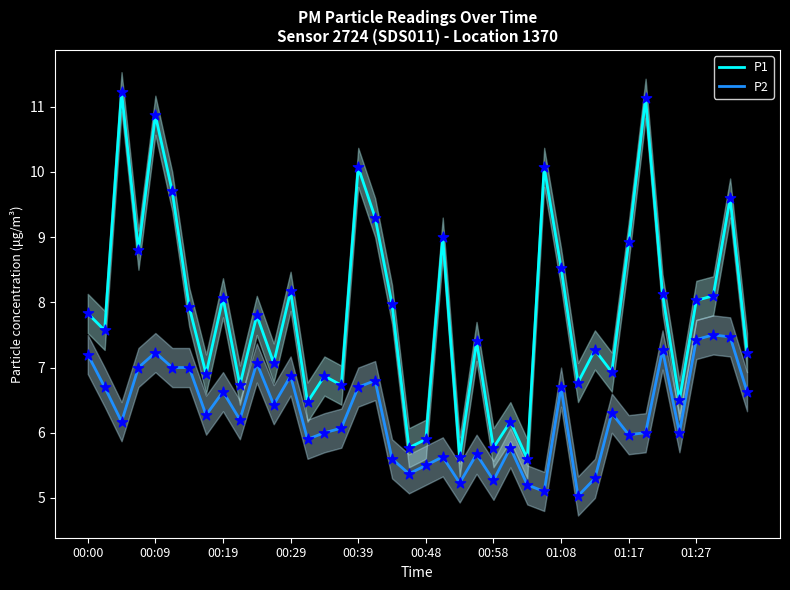

Which series has the largest total across all categories?

P1